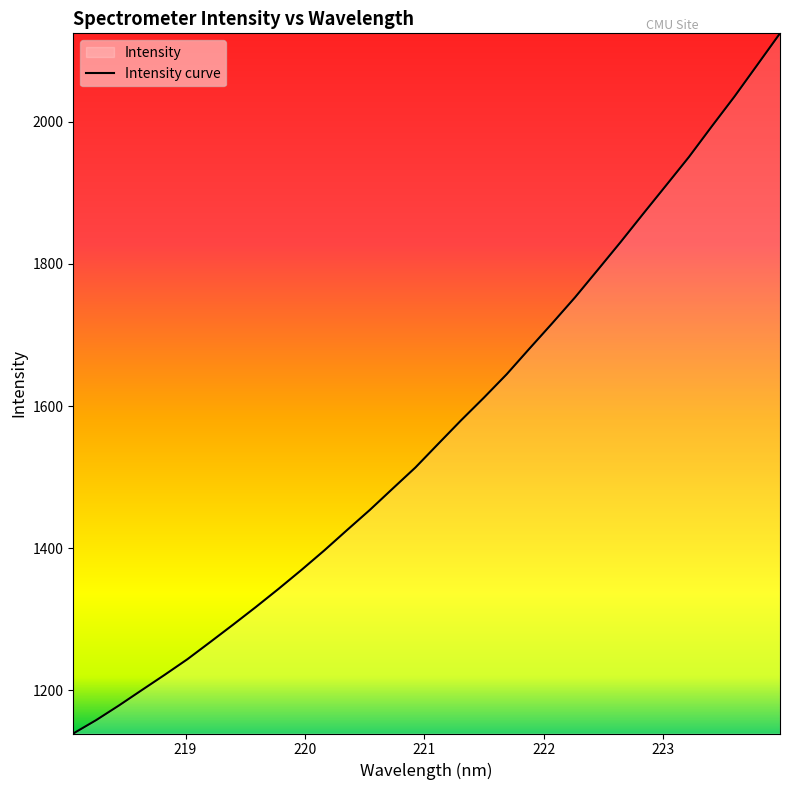

Reading left to right, transcribe all the data shown in this chart.

1139.4	1158.2	1178.8	1200.4	1221.9	1243.9	1268.0	1292.5	1317.3	1343.0	1369.5	1396.9	1425.6	1454.0	1483.9	1513.7	1546.9	1579.9	1611.8	1644.7	1680.8	1716.5	1752.9	1791.6	1830.6	1870.8	1910.5	1950.3	1993.2	2035.3	2079.8	2124.3